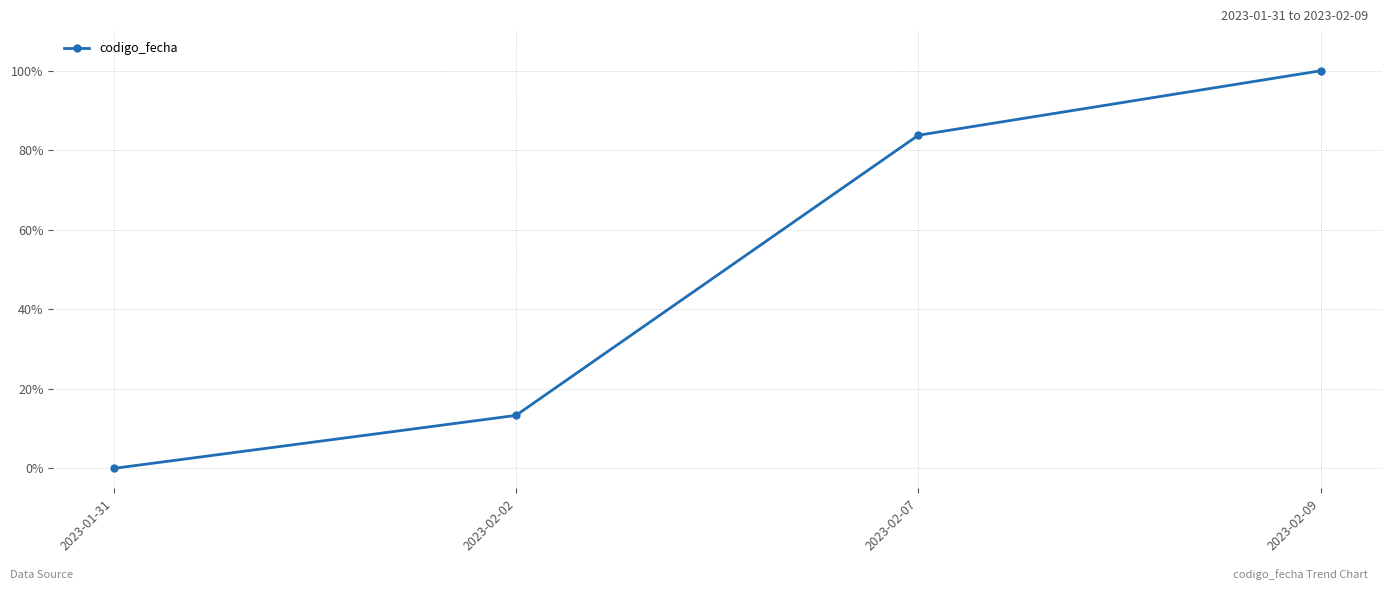

How many values are above zero?

3